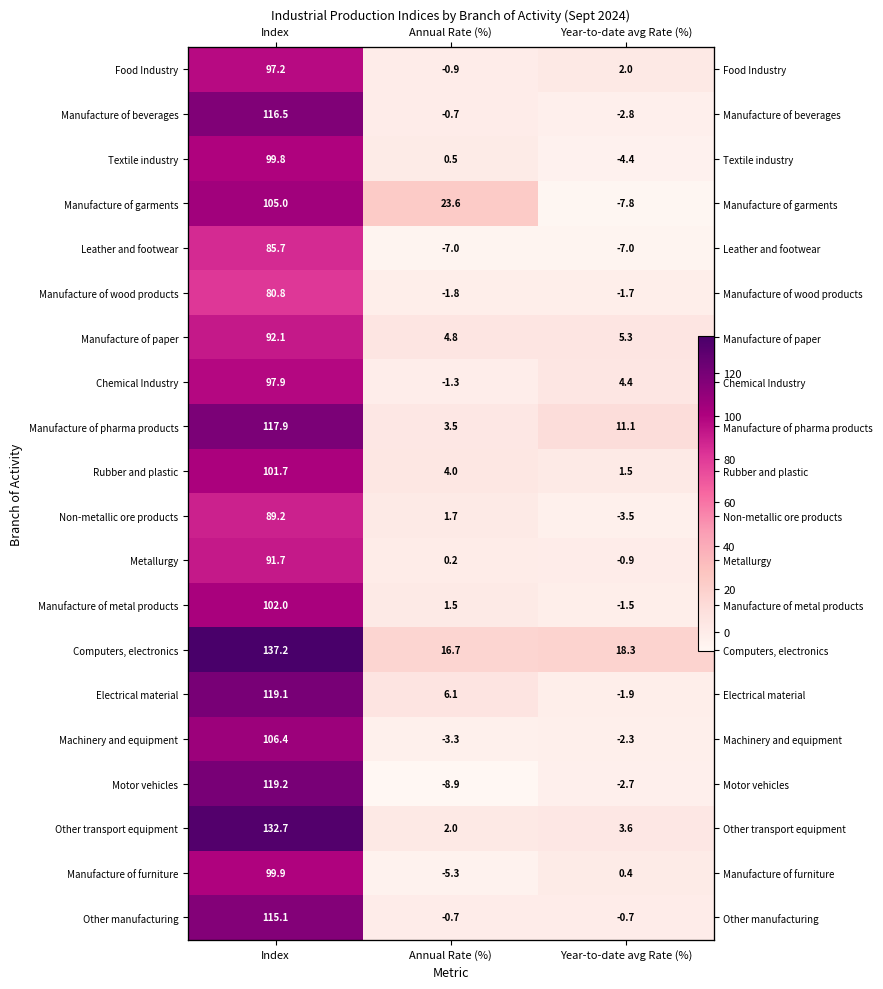

What is the difference between the maximum and minimum values in the Manufacture of beverages series?

119.3